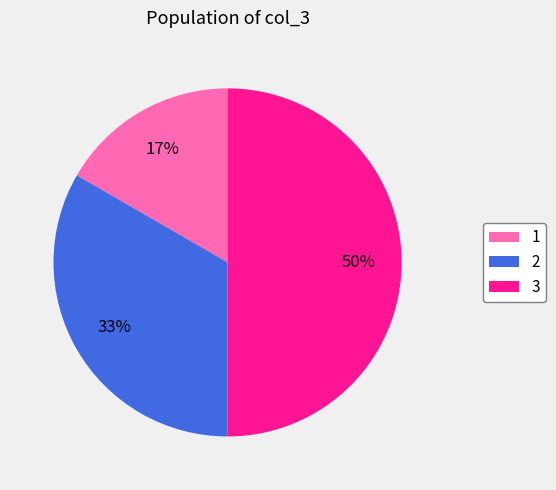

Does 1 represent more than half of the total?

No